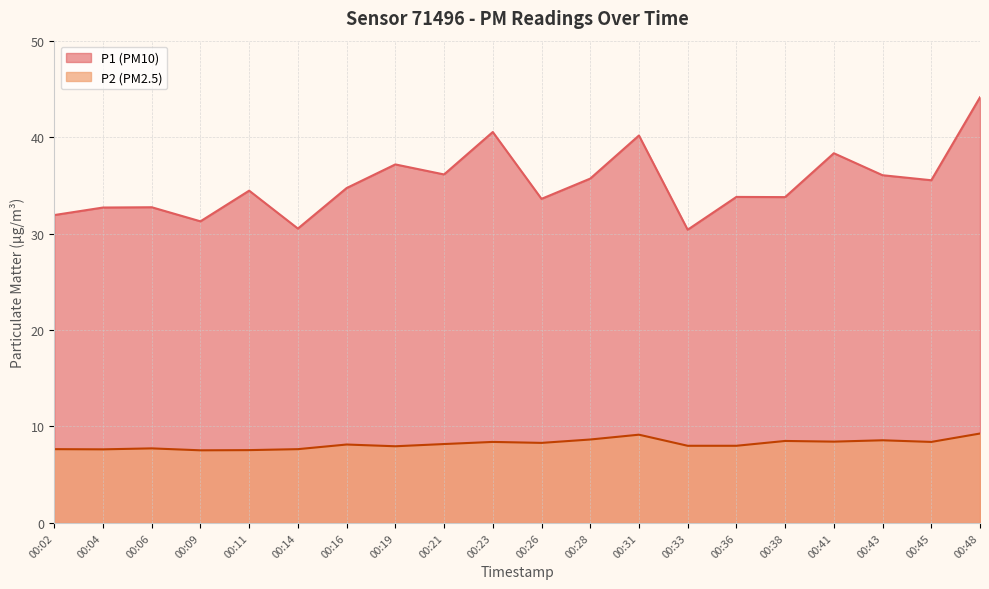

What is the sum of the P2 values at 00:45 and 00:02?

16.1